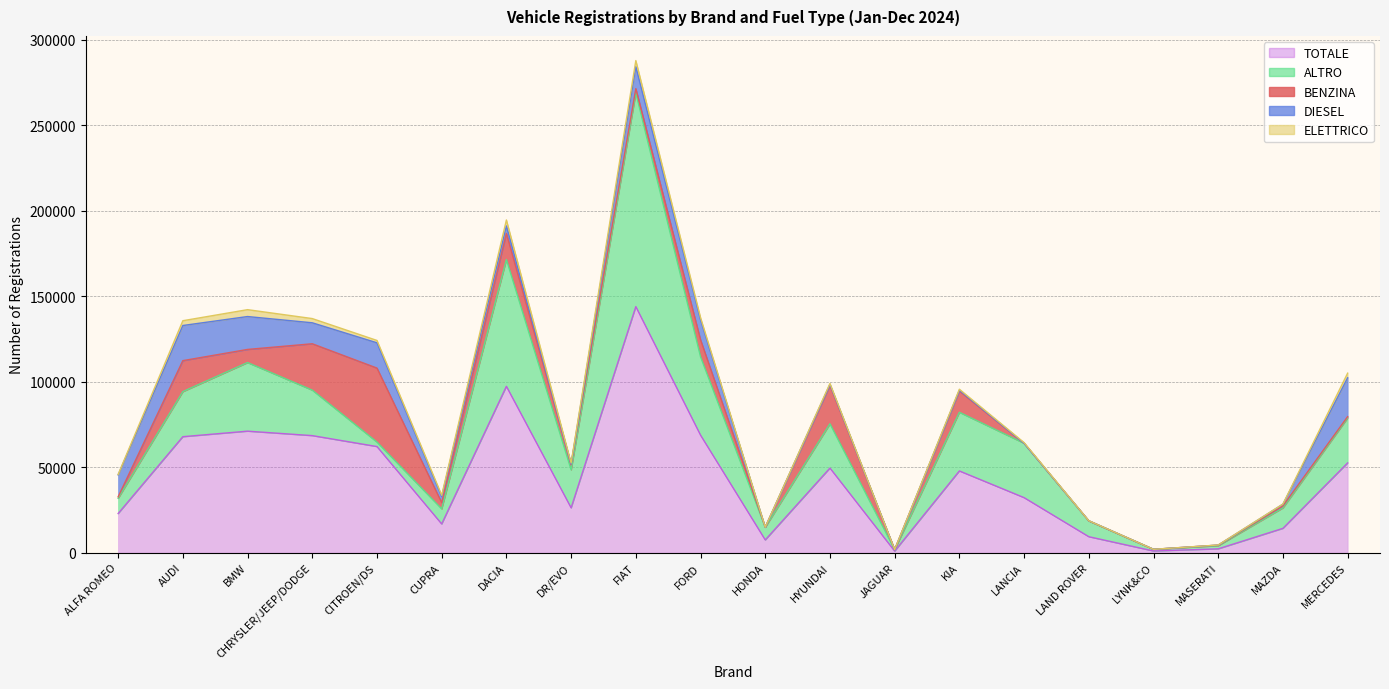

Which series has the largest total across all categories?

TOTALE